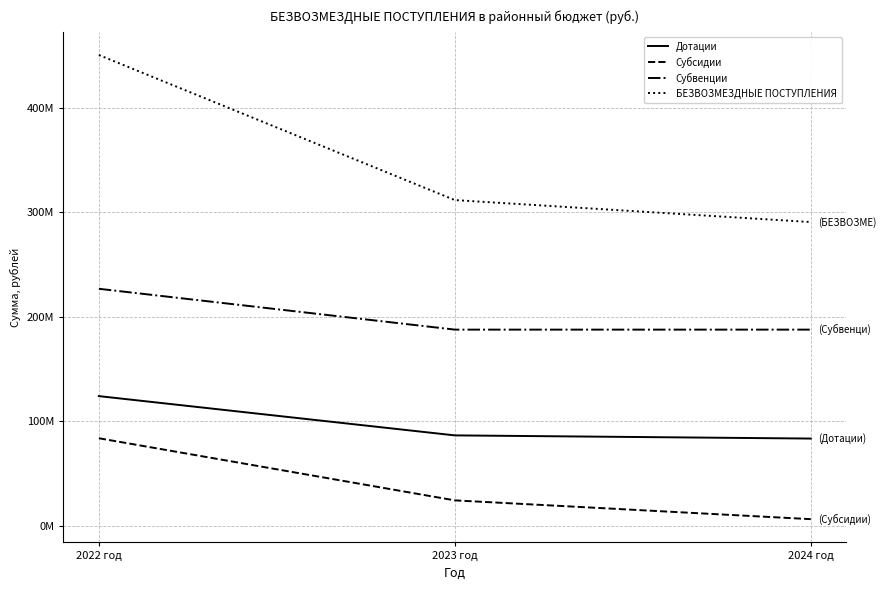

Reading right to left, what are all the values shown in this chart?

Дотации: 83468224.0	86509907.0	124117255.0
Субсидии: 6268172.0	24269072.0	83767559.1
Субвенции: 187802698.9	187802587.8	226920226.4
БЕЗВОЗМЕЗДНЫЕ ПОСТУПЛЕНИЯ: 290835604.9	311878076.8	450834259.7